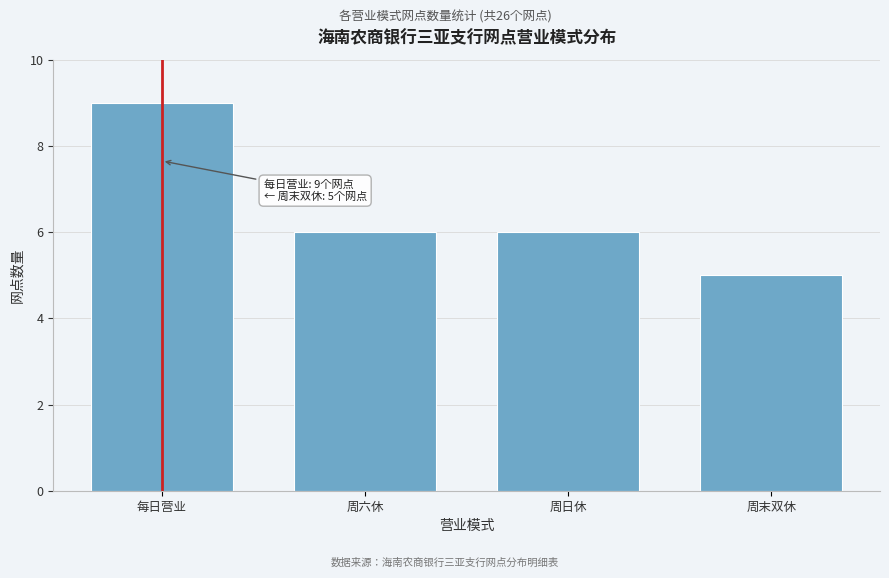

Reading right to left, list all the values displayed in this chart.

周末双休=5	周日休=6	周六休=6	每日营业=9